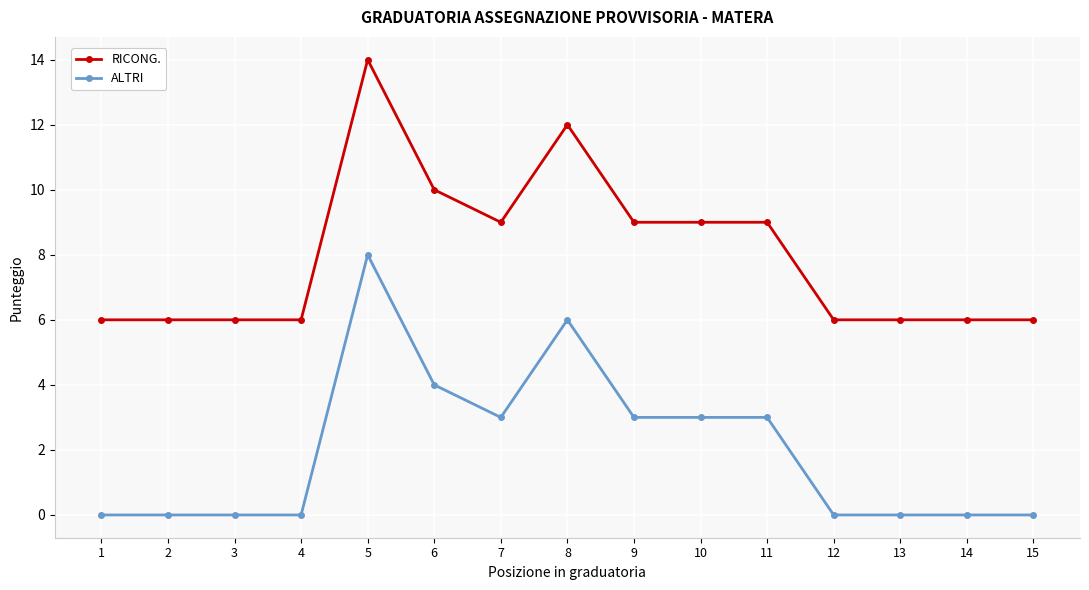

Reading right to left, list all the values displayed in this chart.

RICONG.: 6	6	6	6	9	9	9	12	9	10	14	6	6	6	6
ALTRI: 0	0	0	0	3	3	3	6	3	4	8	0	0	0	0